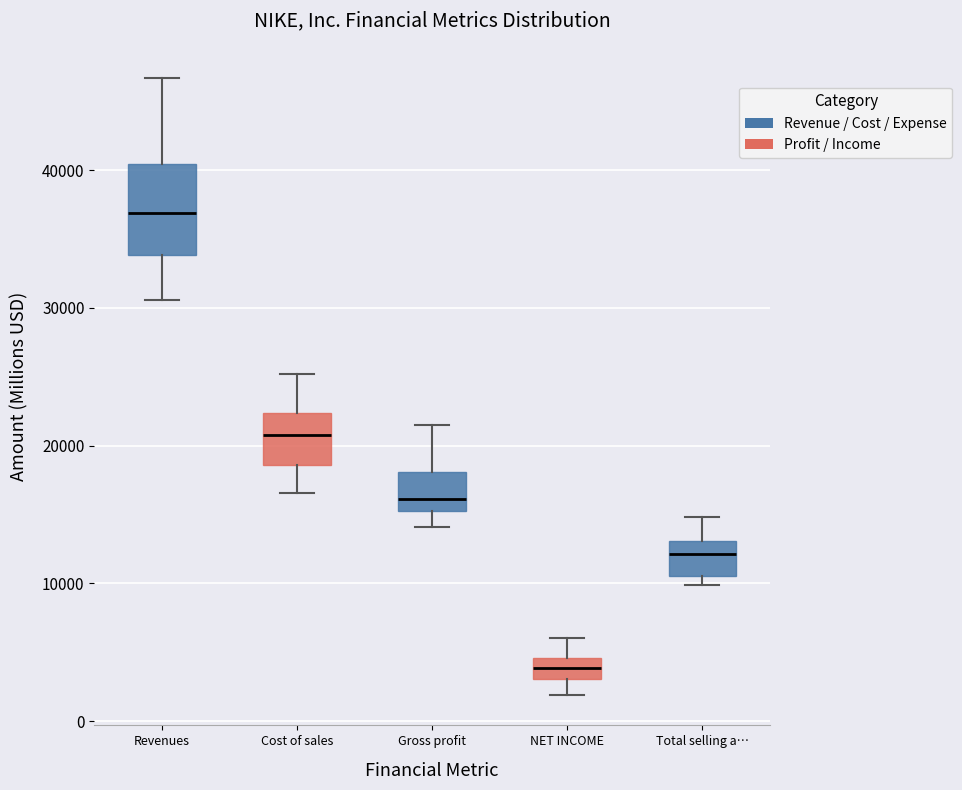

Reading left to right, transcribe this box plot: for each box, give where its median line is, the range the box spans, and where its two whiskers end, as read against the y-axis. The values are not printed on the chart, so give them approximately, as read against the axis.

Revenues: median 37000, box 34000 to 40000, whiskers 31000 to 47000
Cost of sales: median 21000, box 19000 to 22000, whiskers 17000 to 25000
Gross profit: median 16000, box 15000 to 18000, whiskers 14000 to 21000
NET INCOME: median 4000, box 3000 to 5000, whiskers 2000 to 6000
Total selling a…: median 12000, box 11000 to 13000, whiskers 10000 to 15000